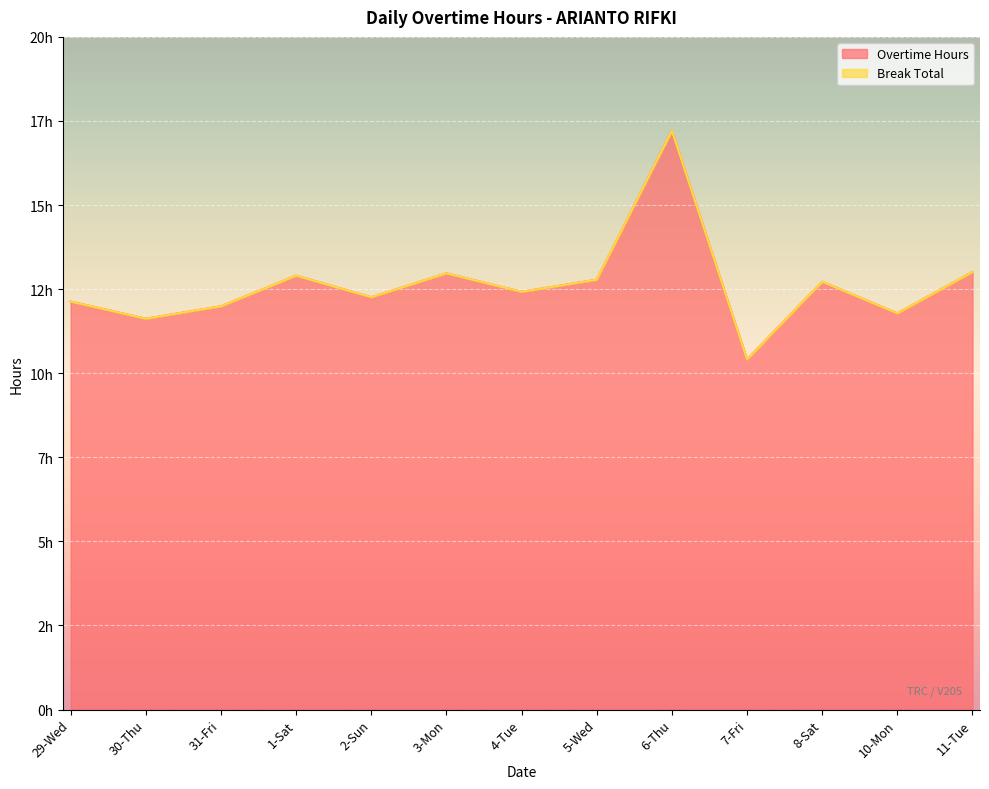

List the labels in order of value, largest first.

6-Thu, 11-Tue, 3-Mon, 1-Sat, 5-Wed, 8-Sat, 4-Tue, 2-Sun, 29-Wed, 31-Fri, 10-Mon, 30-Thu, 7-Fri